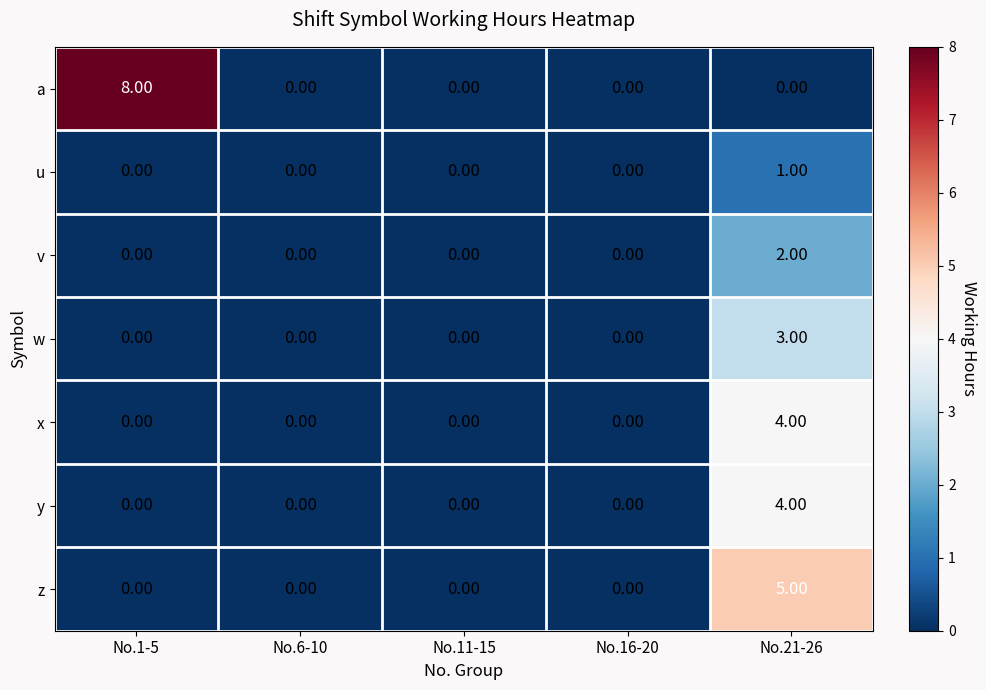

Which series has the widest spread of values?

a